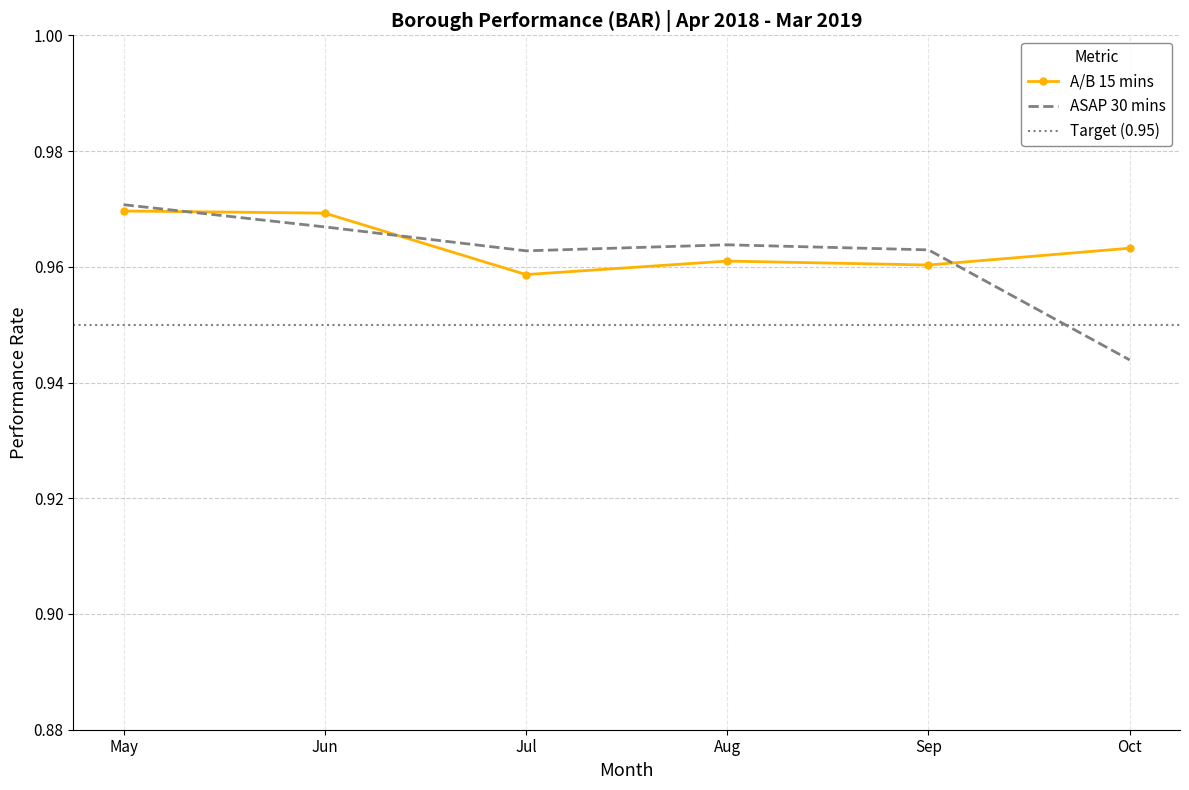

How many times do ASAP 30 mins and A/B 15 mins cross each other?

3